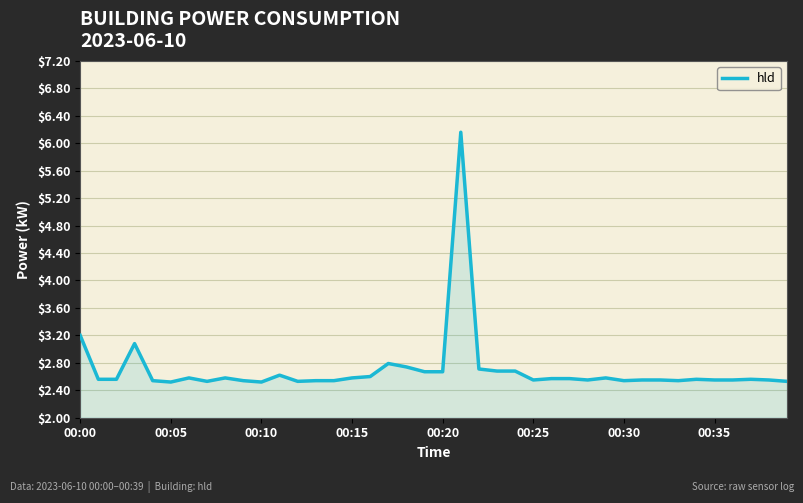

What is the maximum value shown in the chart?

6.2